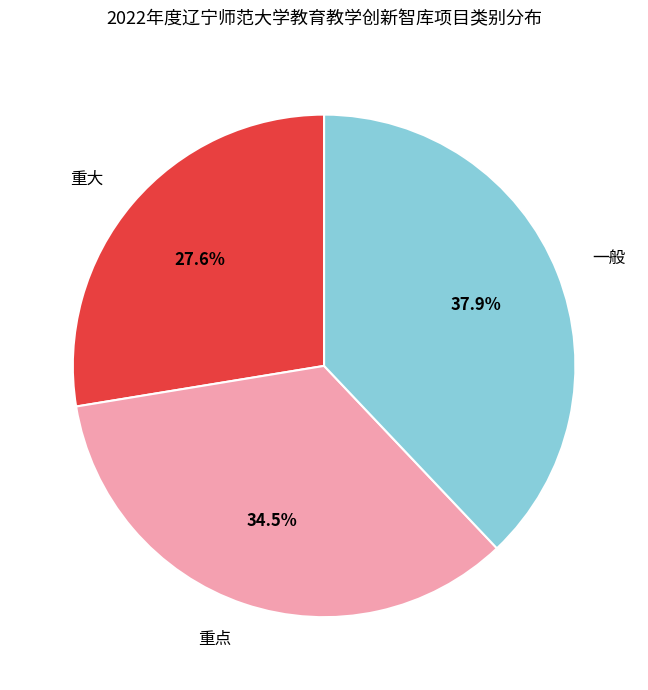

To the nearest percent, what is the average slice percentage?

33%